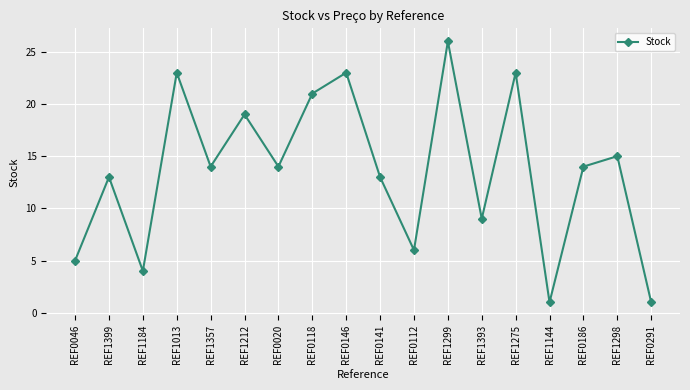

What is the change in value from REF1013 to REF1212?

-4